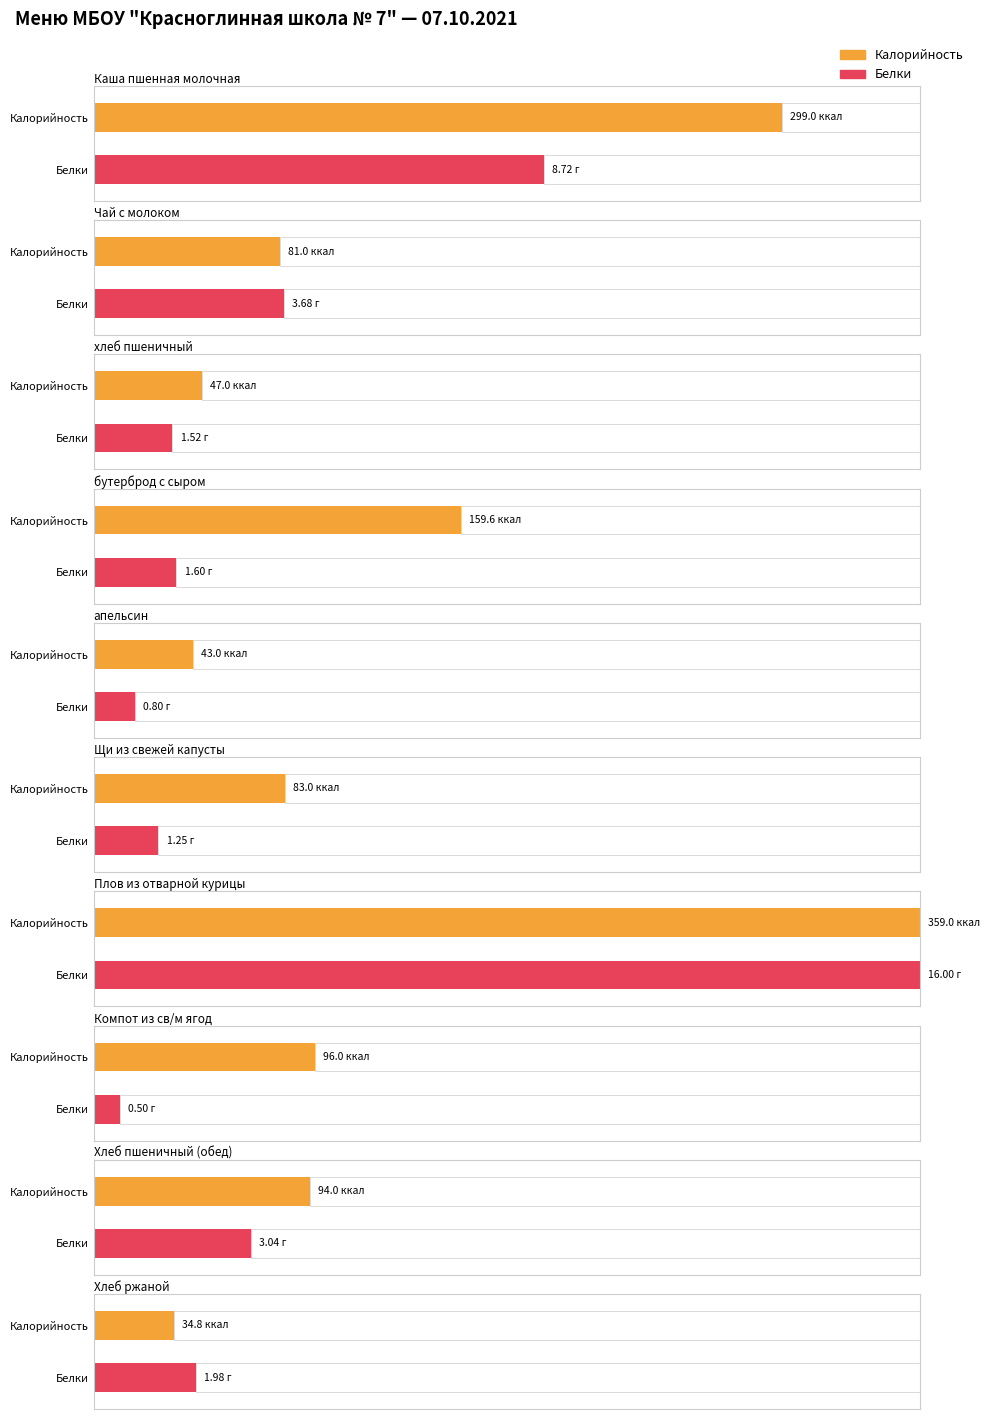

How many groups of bars are there?

10